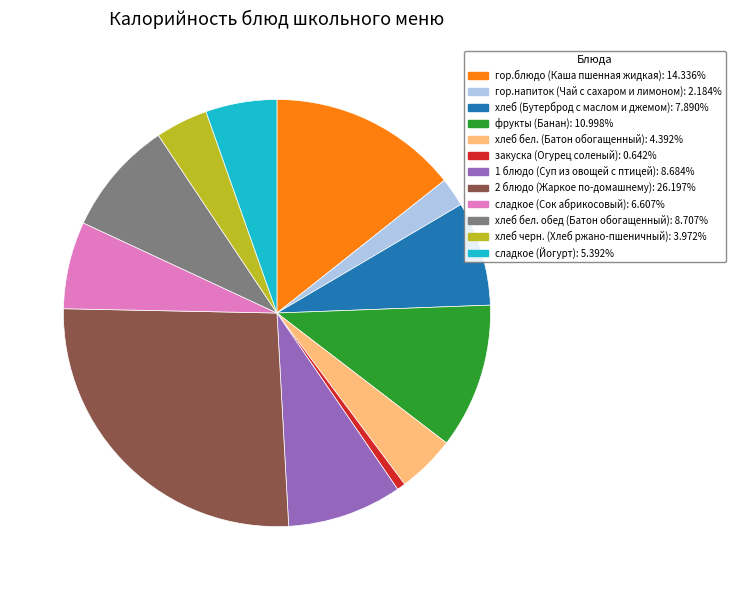

Is the sum of хлеб (Бутерброд с маслом и джемом) and 2 блюдо (Жаркое по-домашнему) greater than half?

No